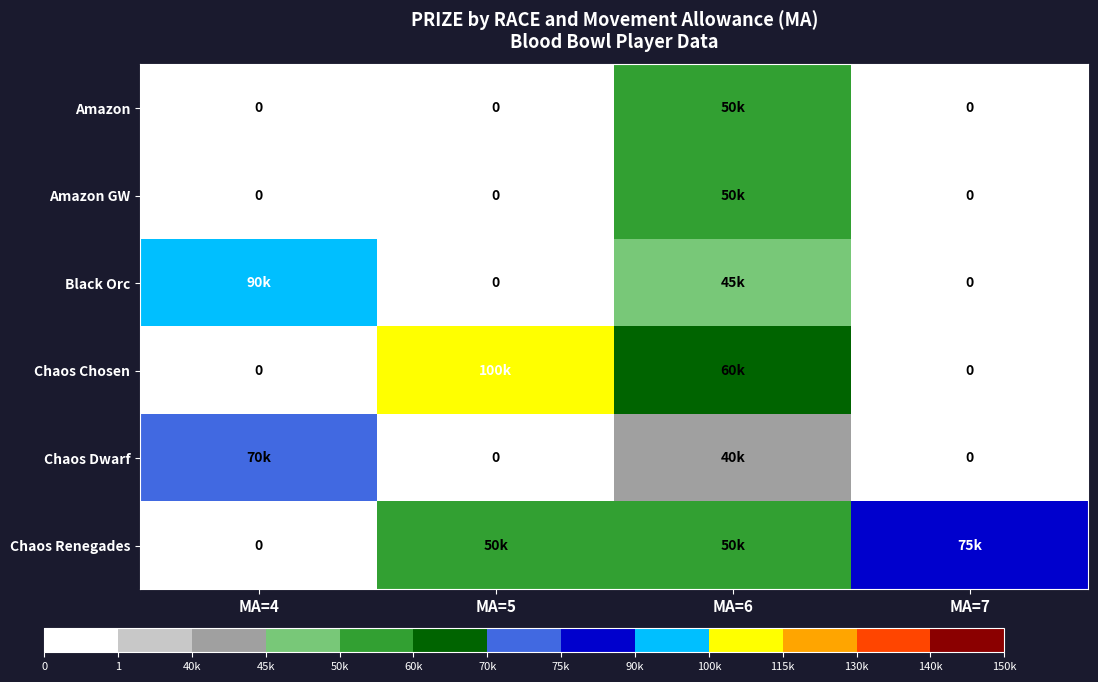

What is the total value across all series at MA=4?

160000